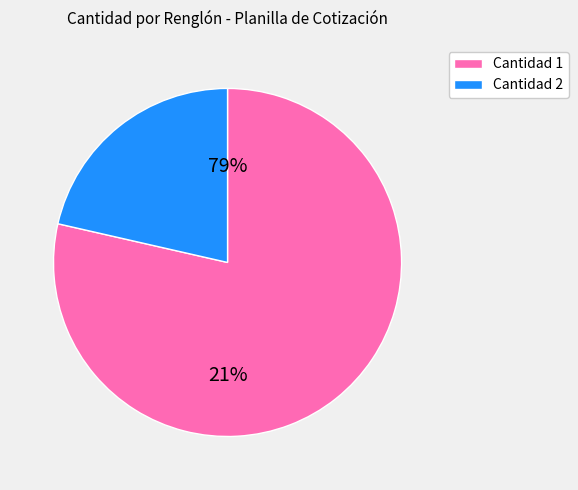

Is it true that 6 is 6% of the pie?

True